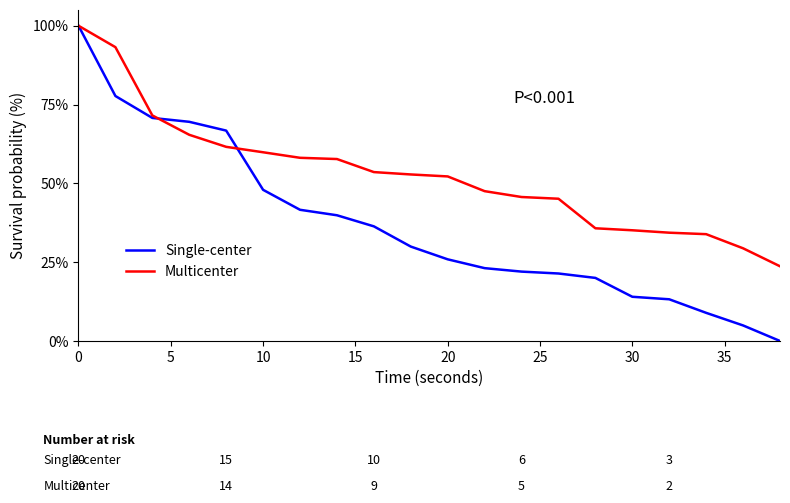

What is the average value of the Single-center series?

36.7